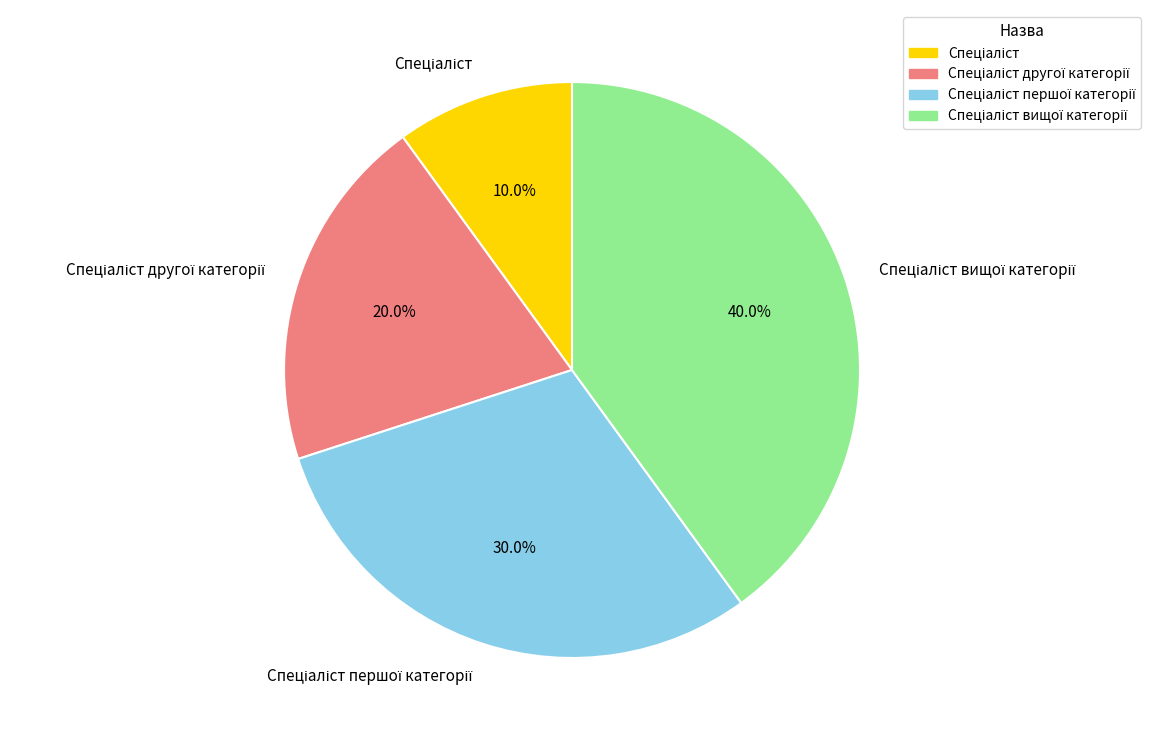

To the nearest percent, what is the average slice percentage?

25%